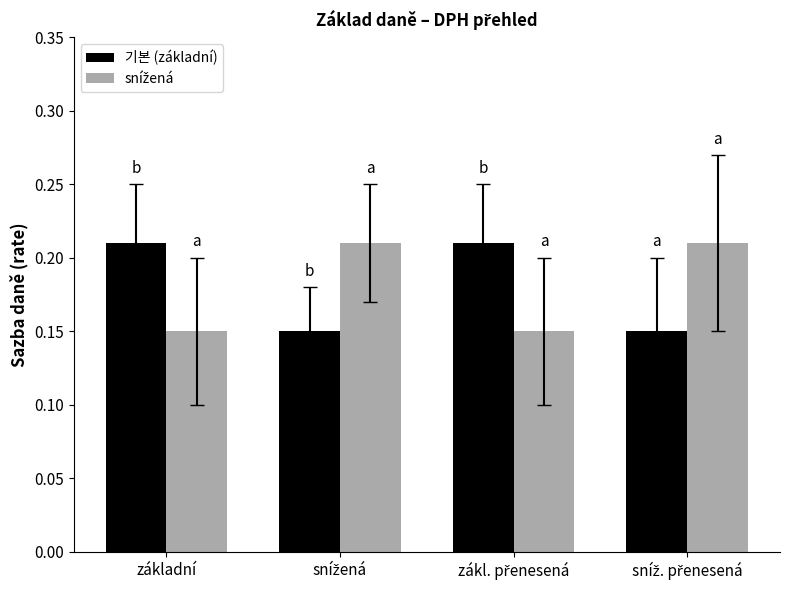

At how many categories does at least one series exceed 0?

4